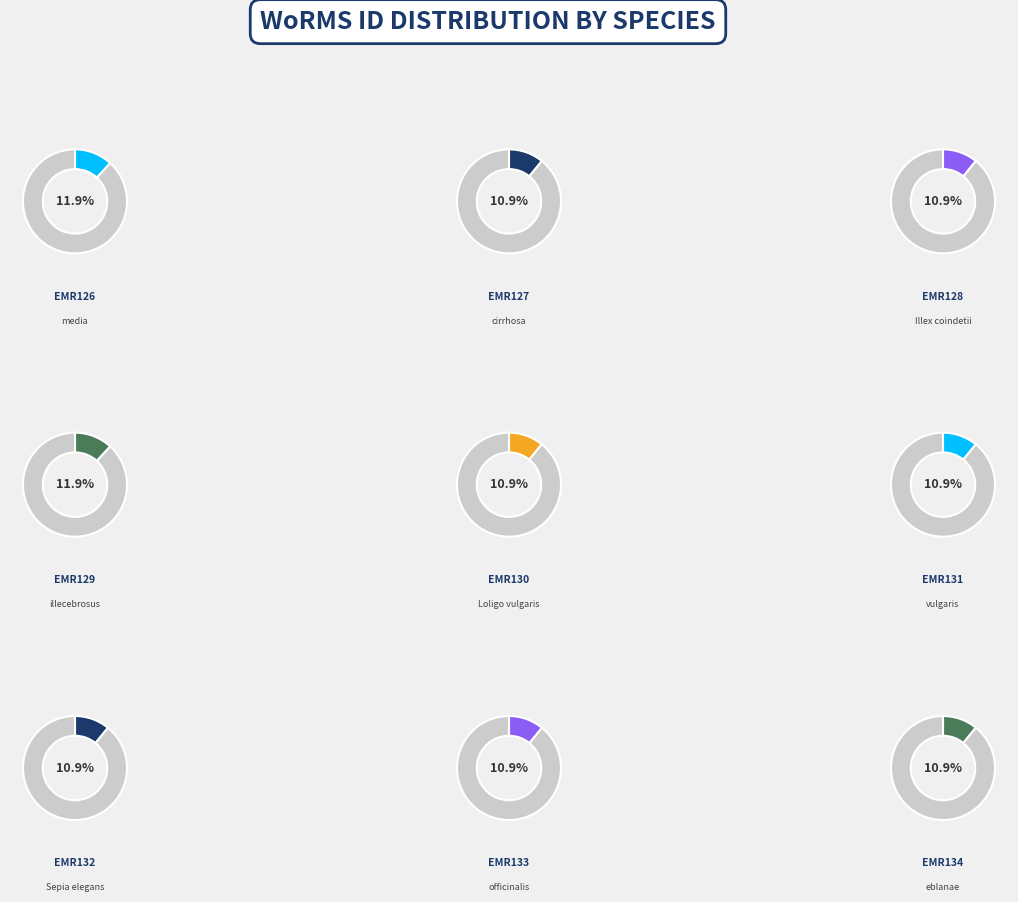

To the nearest percent, what percentage of the pie is Alloteuthis media?

12%